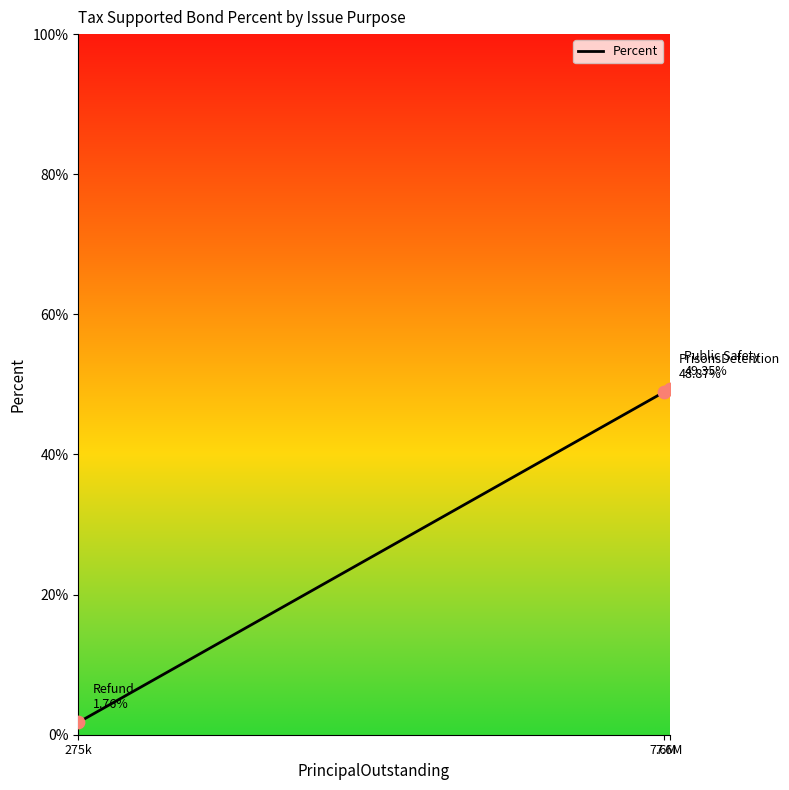

How many lines are shown in the chart?

1